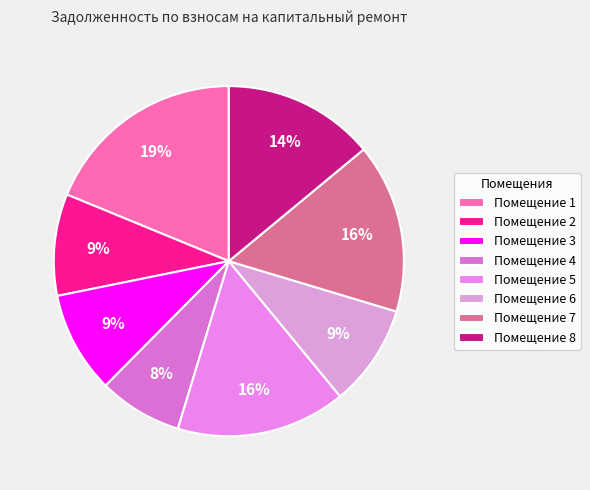

Which slice is the smallest?

Помещение 4